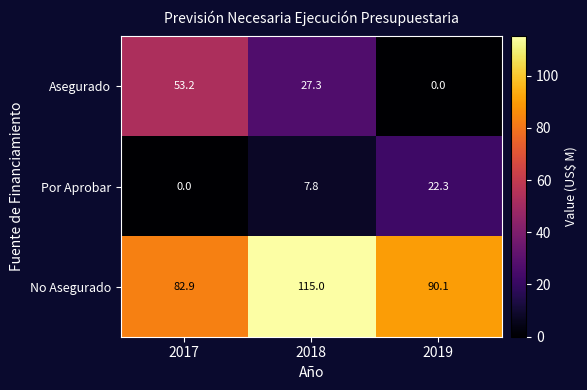

True or false: Por Aprobar has a value of 39.8 at 2019.

False